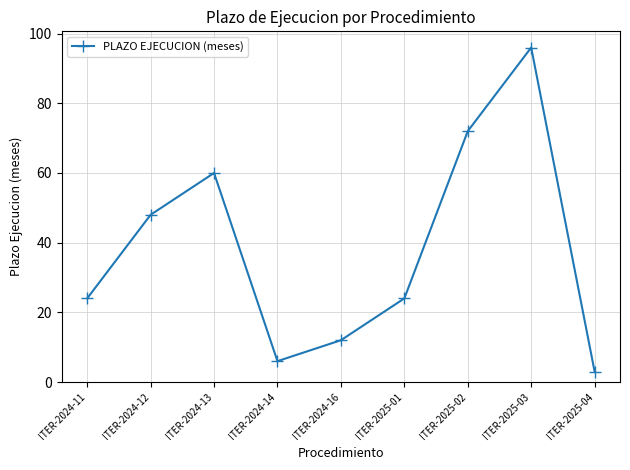

Reading left to right, transcribe all the data shown in this chart.

ITER-2024-11=24	ITER-2024-12=48	ITER-2024-13=60	ITER-2024-14=6	ITER-2024-16=12	ITER-2025-01=24	ITER-2025-02=72	ITER-2025-03=96	ITER-2025-04=3